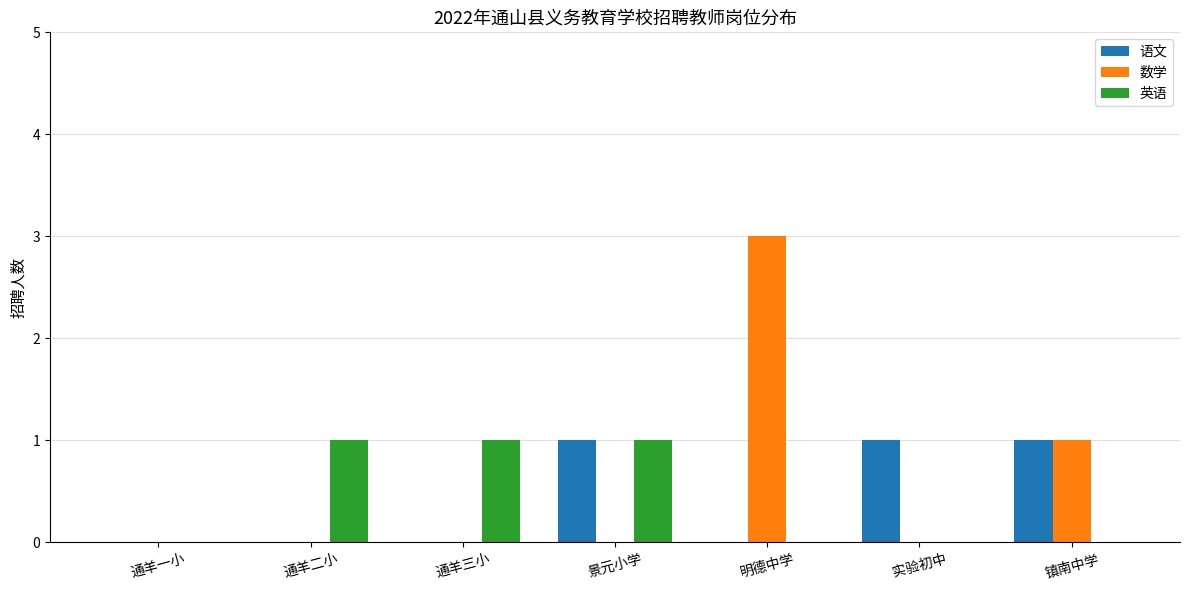

What is the spread (max minus min) of values at 镇南中学?

1